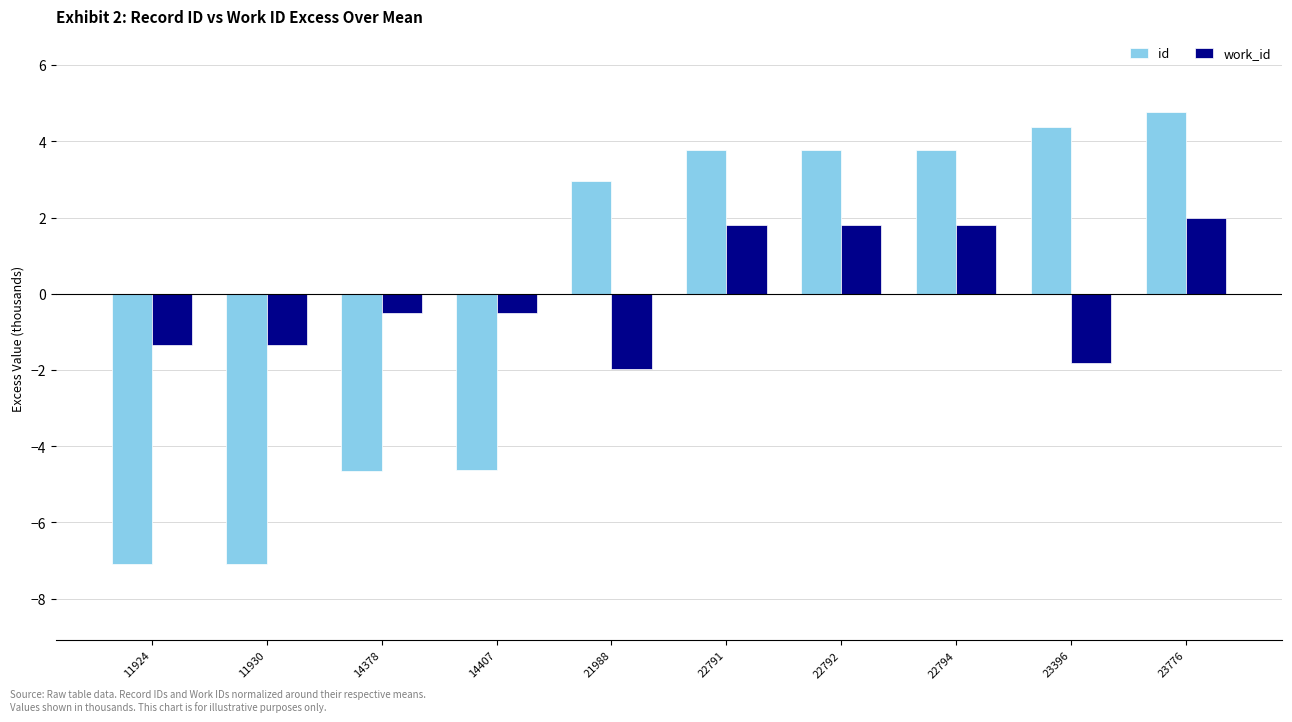

Reading right to left, what are all the values shown in this chart?

id: 23776=4.8	23396=4.4	22794=3.8	22792=3.8	22791=3.8	21988=3.0	14407=-4.6	14378=-4.6	11930=-7.1	11924=-7.1
work_id: 23776=2.0	23396=-1.8	22794=1.8	22792=1.8	22791=1.8	21988=-2.0	14407=-0.5	14378=-0.5	11930=-1.3	11924=-1.3